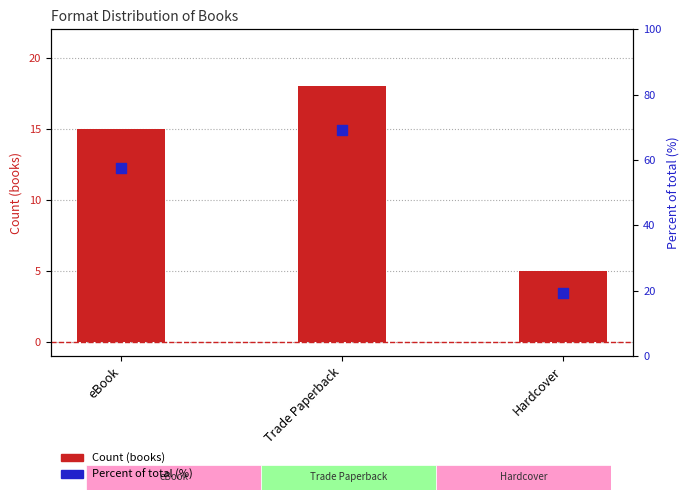

Is the value of Percent of total (%) at eBook greater than the value of Count (books) at eBook?

Yes